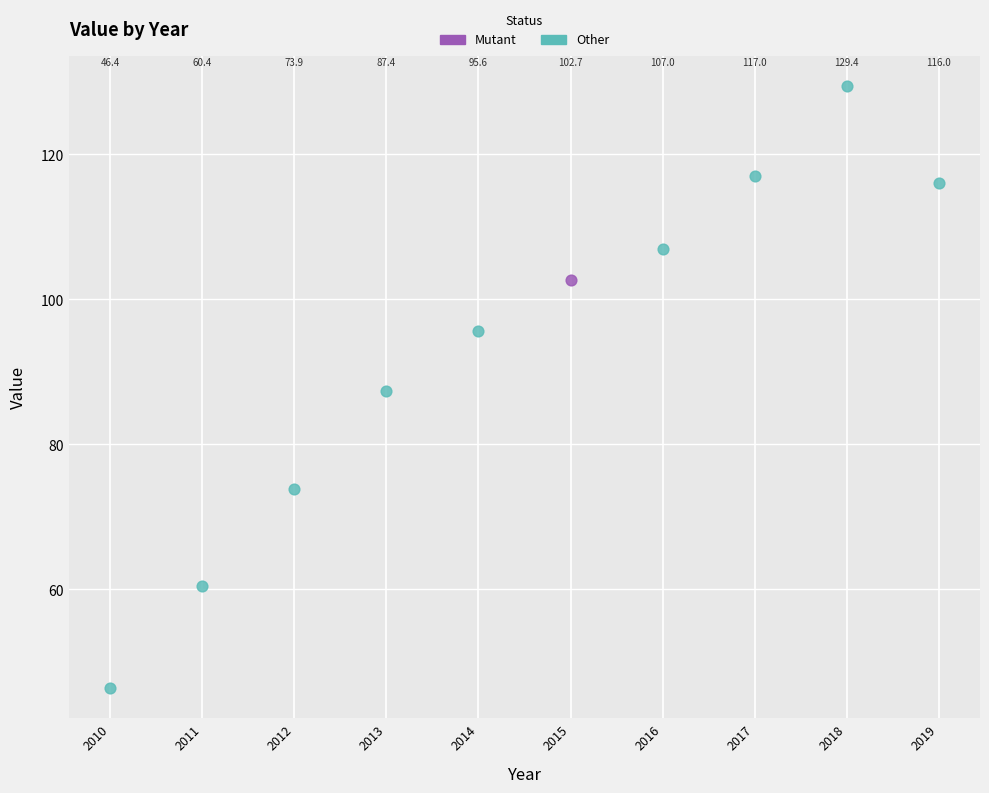

What are all the series names shown in the legend?

Mutant, Other